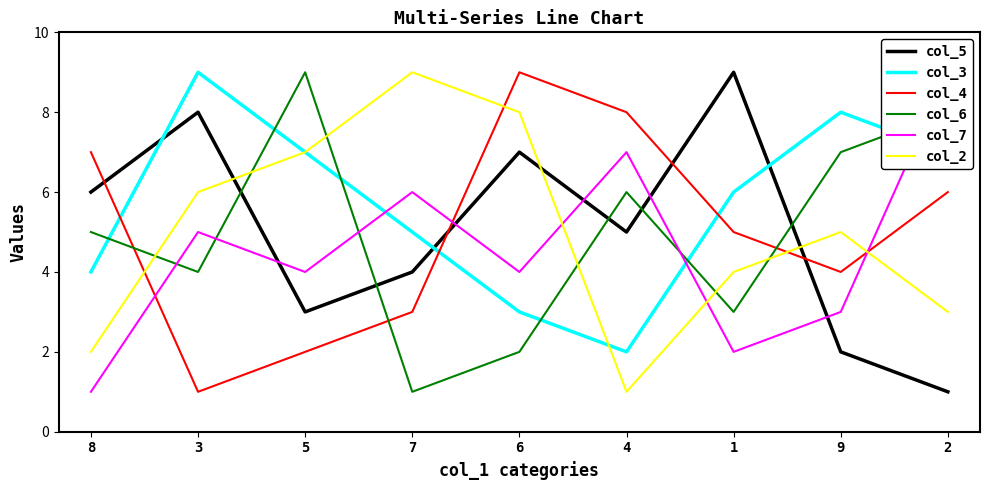

What is the spread (max minus min) of values at 6?

7